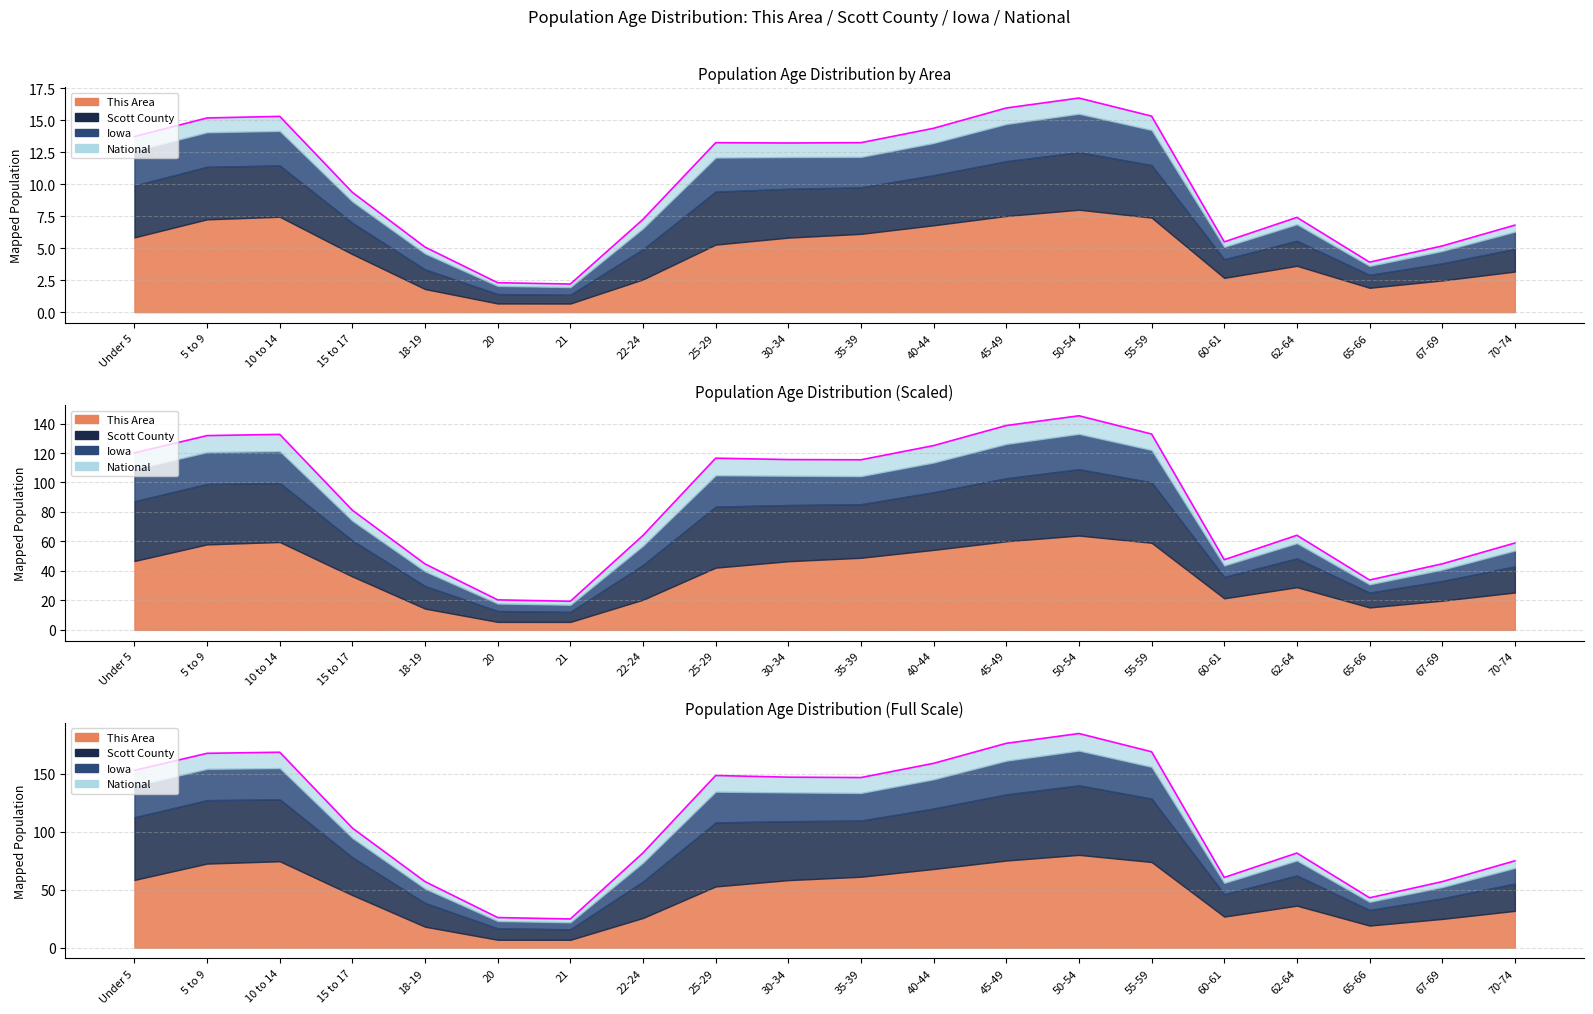

True or false: This Area and Iowa intersect in this chart.

False